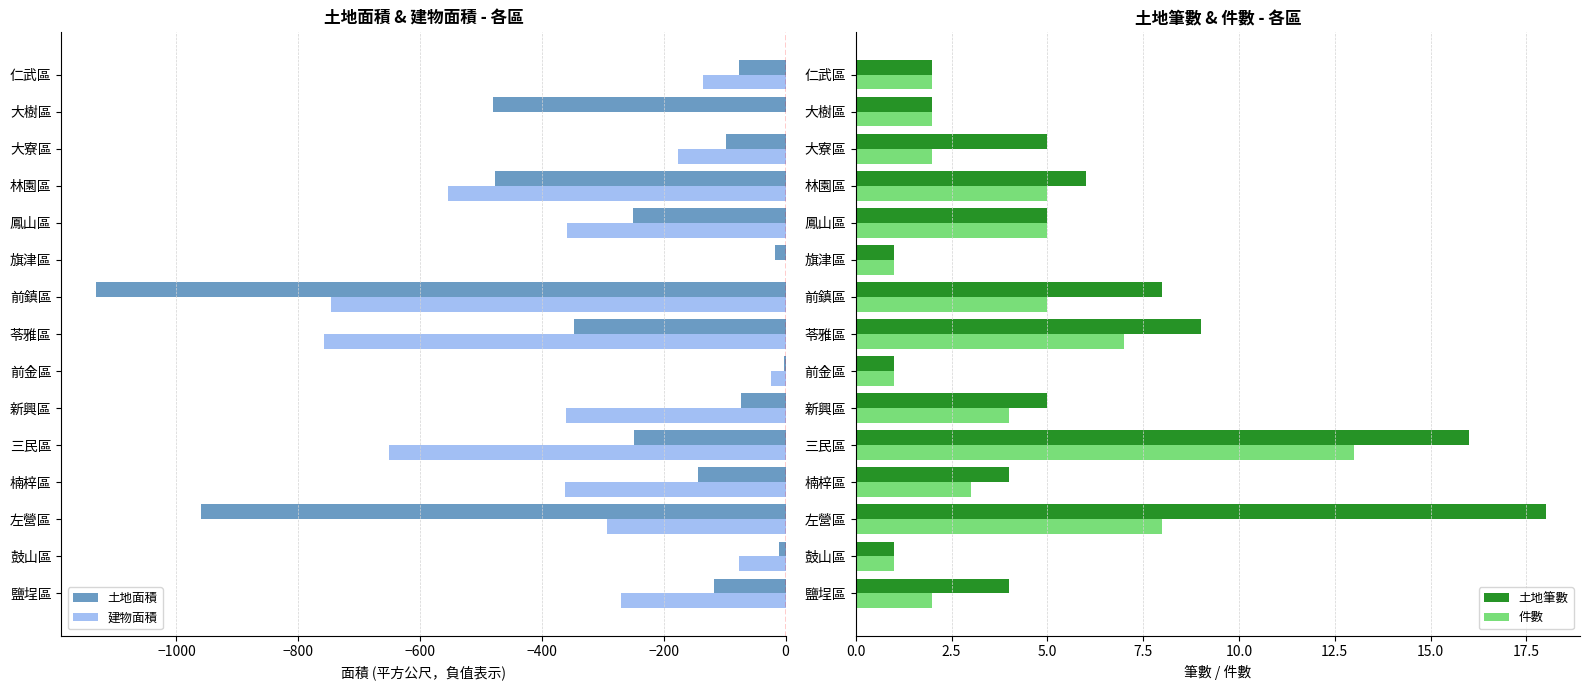

At how many categories does at least one series exceed -891?

15